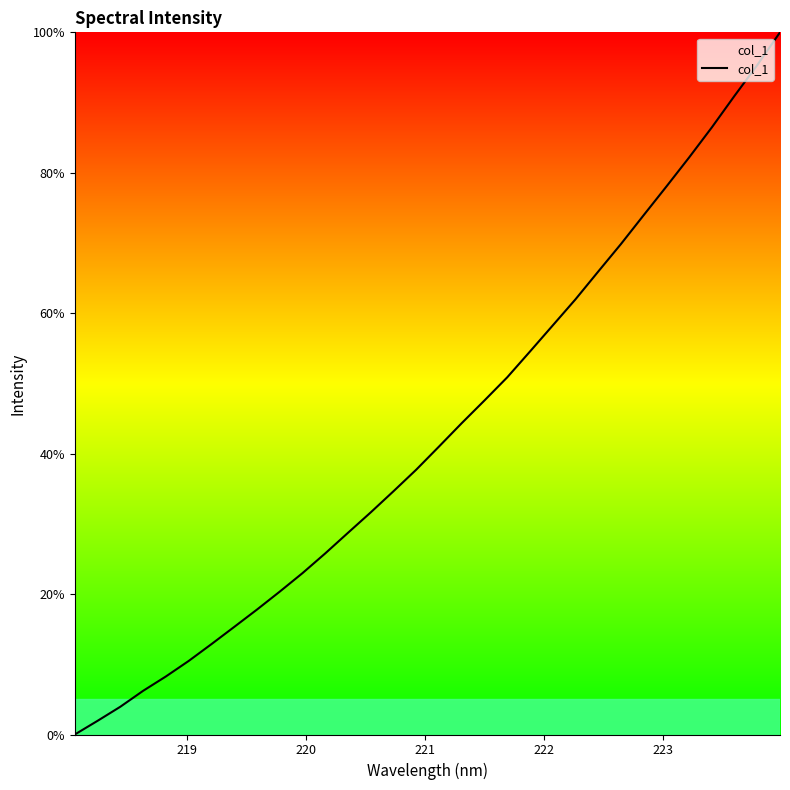

What is the average value?

43.1